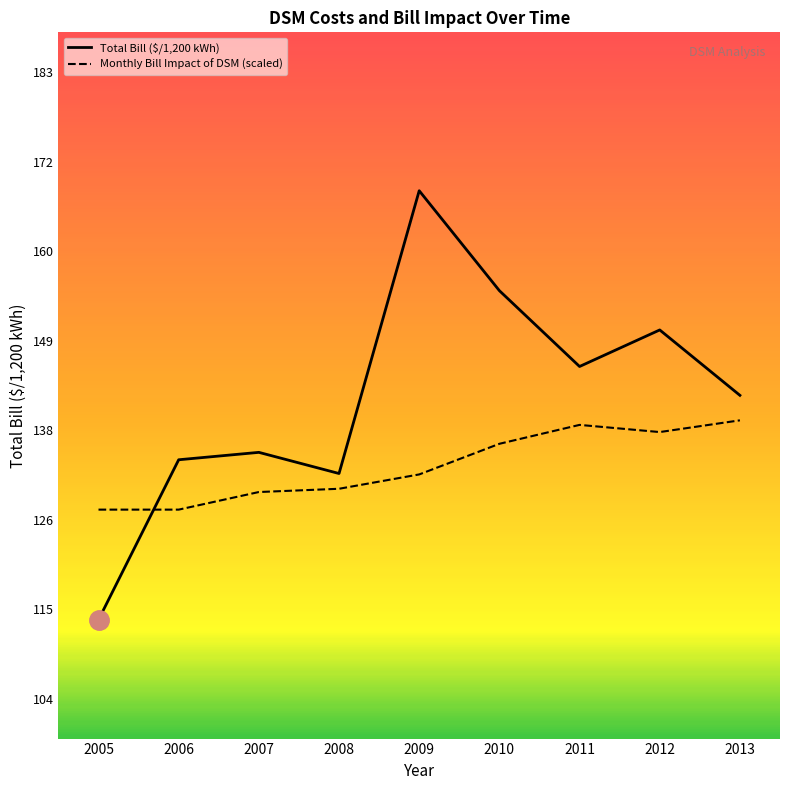

Reading left to right, transcribe all the data shown in this chart.

Total Bill ($/1,200 kWh): 2005=113.7	2006=133.9	2007=134.9	2008=132.2	2009=167.9	2010=155.3	2011=145.7	2012=150.3	2013=142.1
Monthly Bill Impact of DSM (scaled): 2005=127.6	2006=127.6	2007=129.9	2008=130.3	2009=132.1	2010=135.9	2011=138.3	2012=137.4	2013=138.9